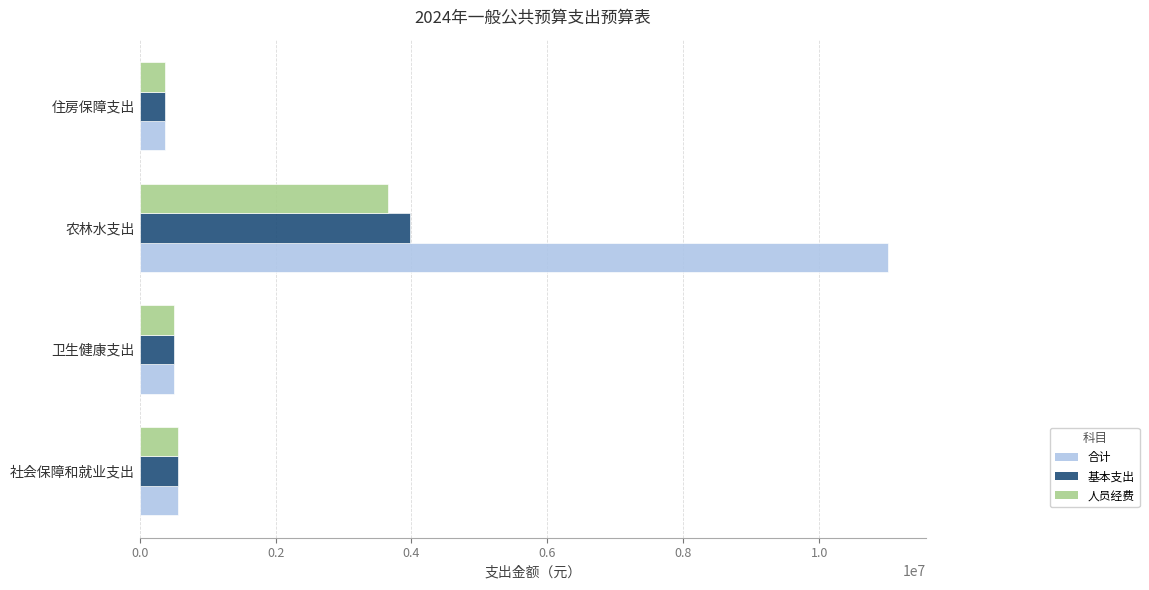

Which series has the largest range (max minus min)?

合计